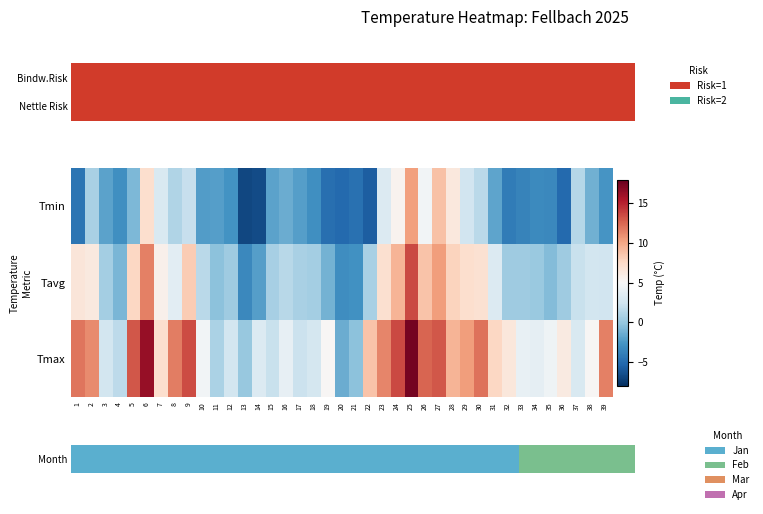

What is the difference between the maximum and minimum values in the Tavg series?

16.9